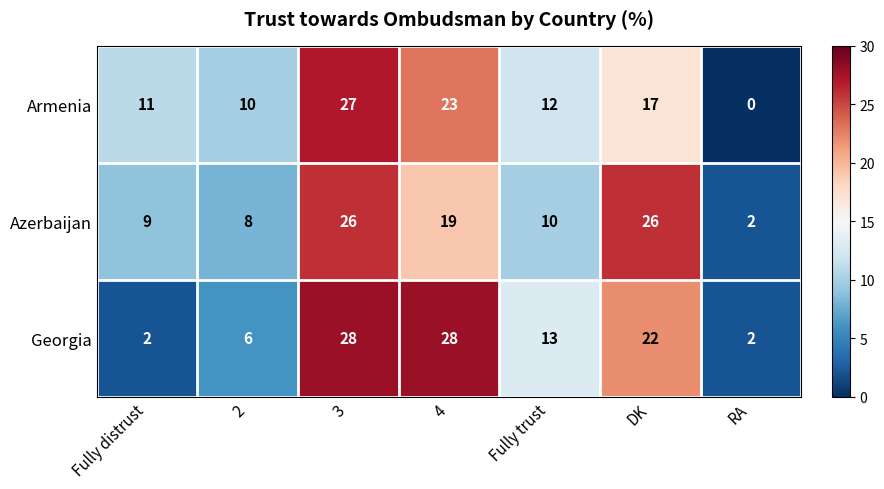

At which category is the sum across all series the highest?

3